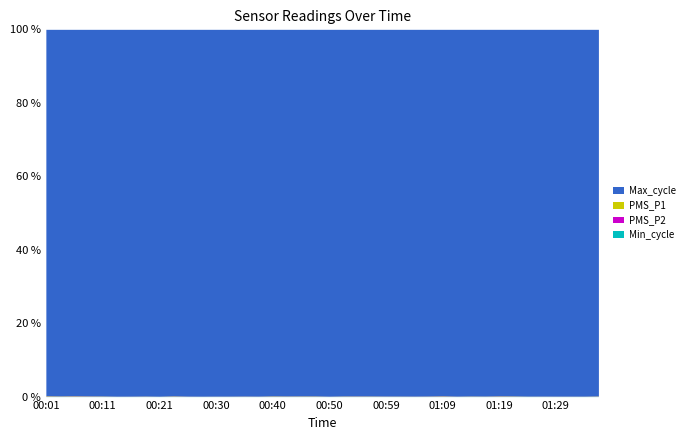

What is the label of the 35th point from the left?

01:24